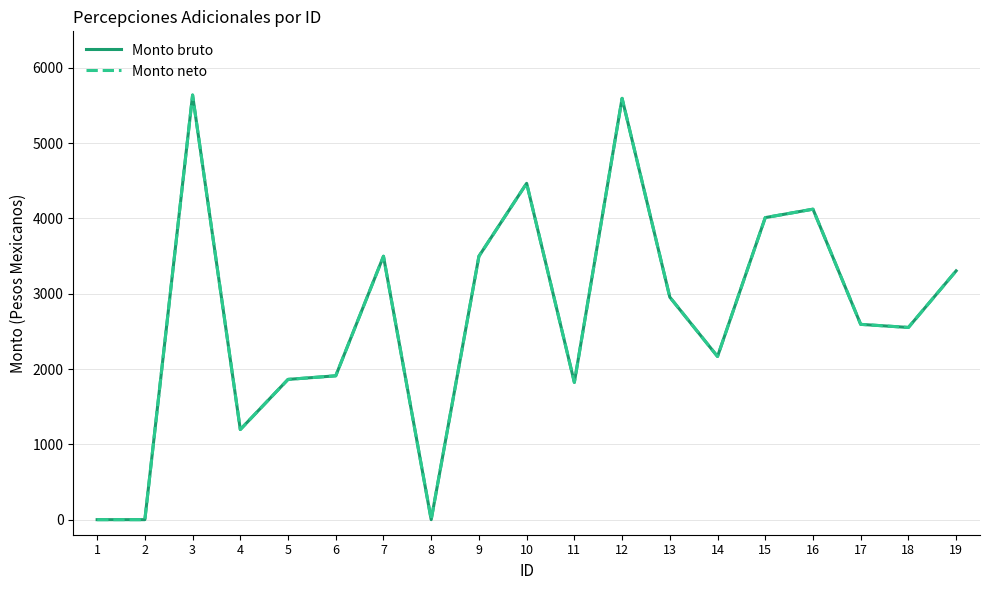

What is the average value of the Monto bruto series?

2693.9